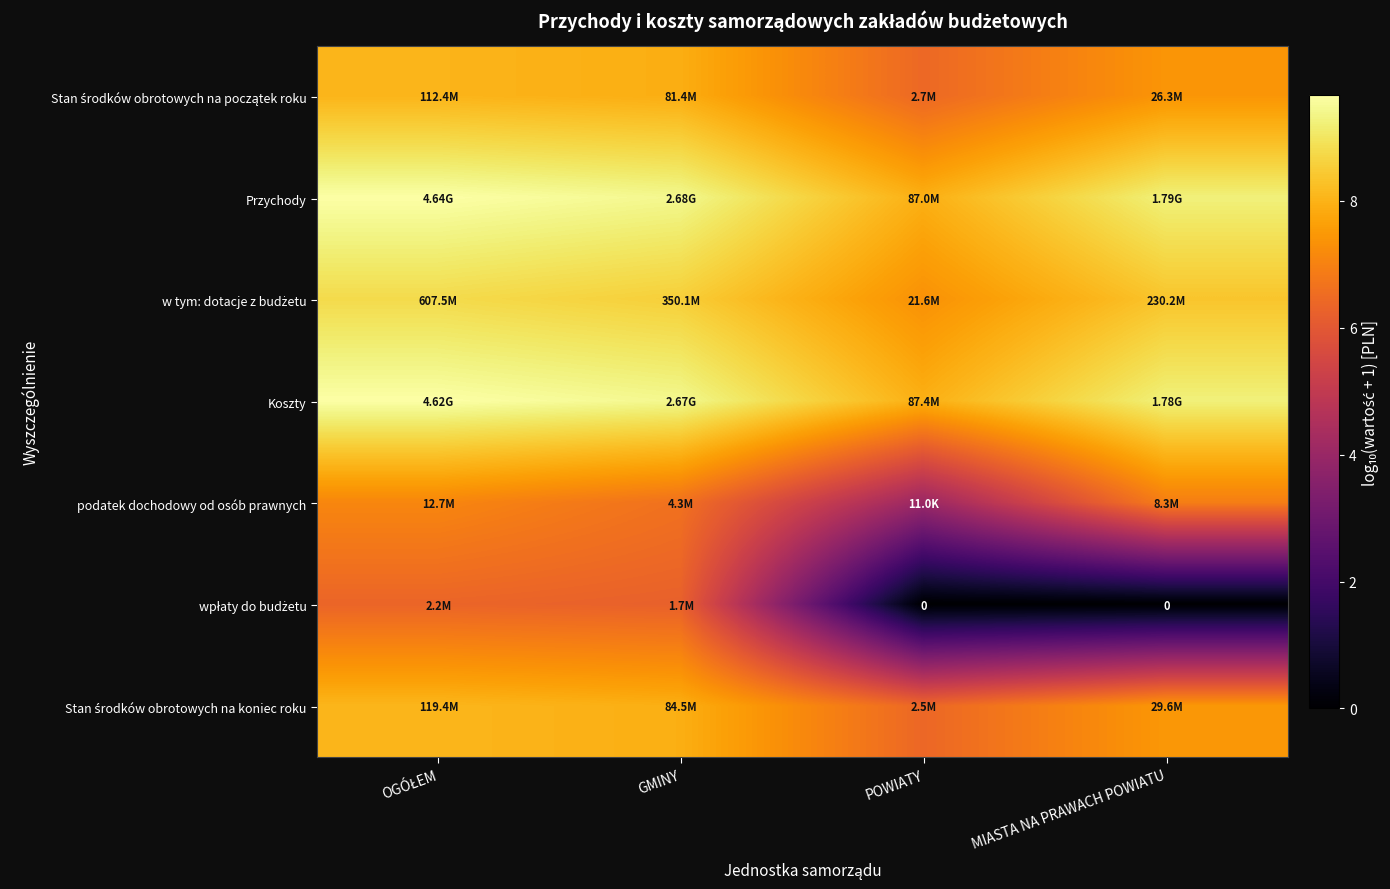

Where is Przychody nearest to the value 8?

POWIATY